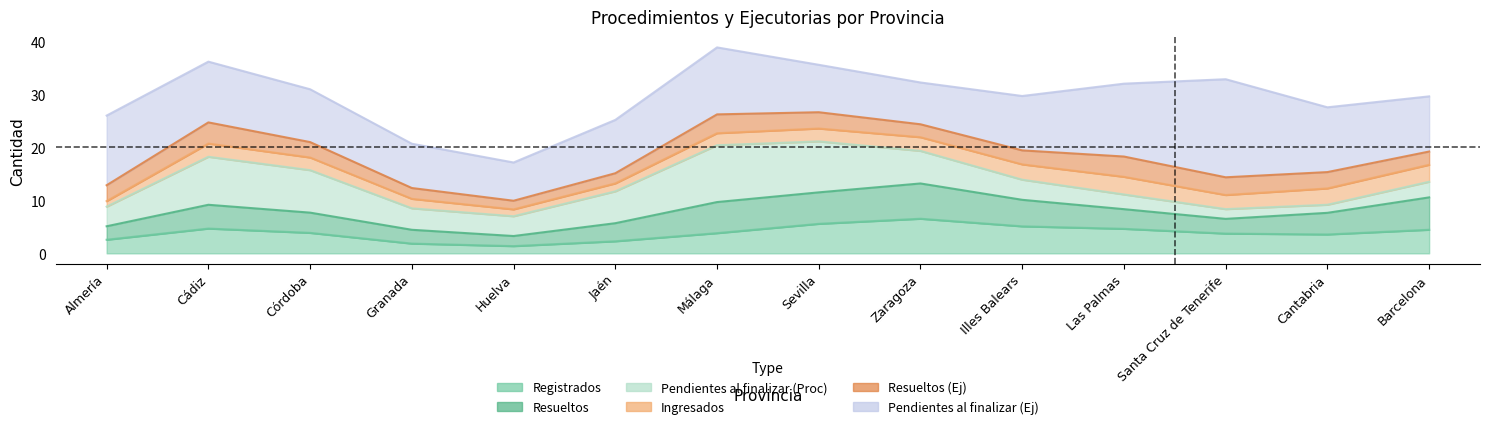

Which series has the widest spread of values?

Pendientes al finalizar (Ej)